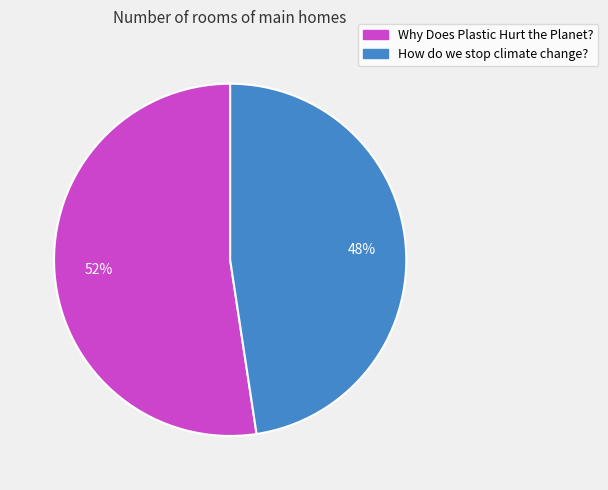

Do Why Does Plastic Hurt the Planet? and How do we stop climate change? together represent more than half of the pie?

Yes